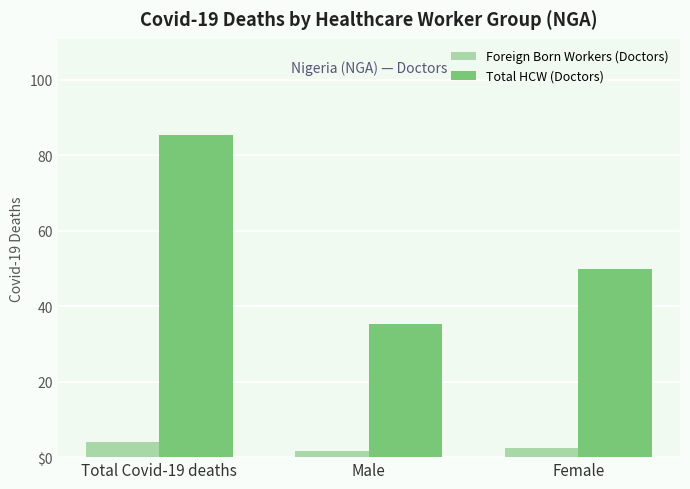

At which category is the sum across all series the highest?

Total Covid-19 deaths